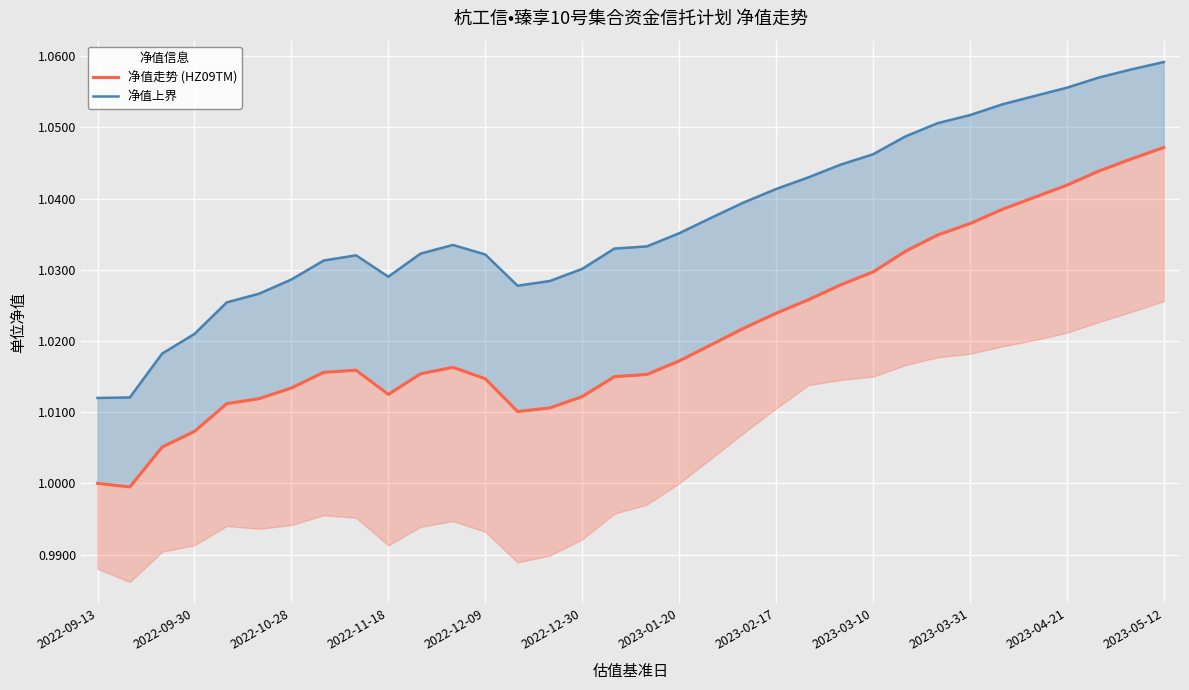

What is the minimum value shown in the chart?

1.0